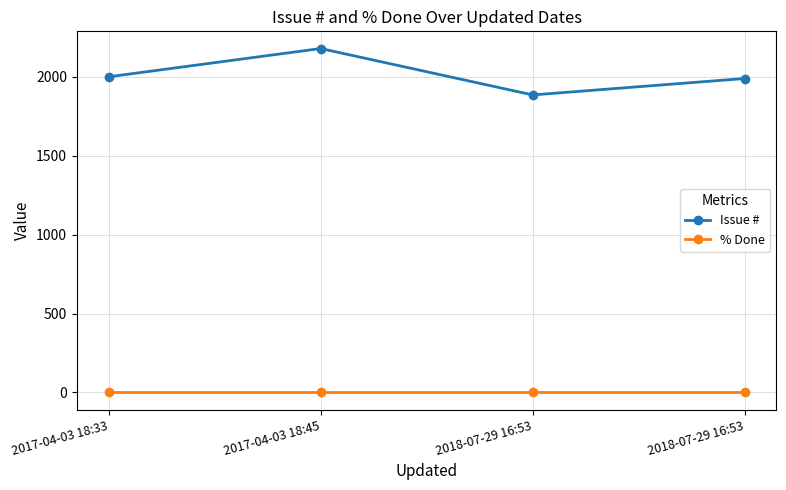

What are all the series names shown in the legend?

Issue #, % Done